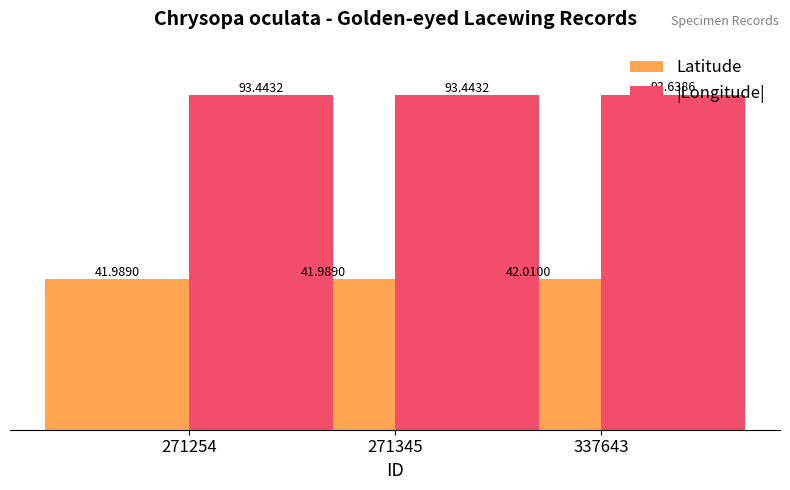

Reading left to right, transcribe all the data shown in this chart.

Latitude: 42.0	42.0	42.0
|Longitude|: 93.4	93.4	93.6